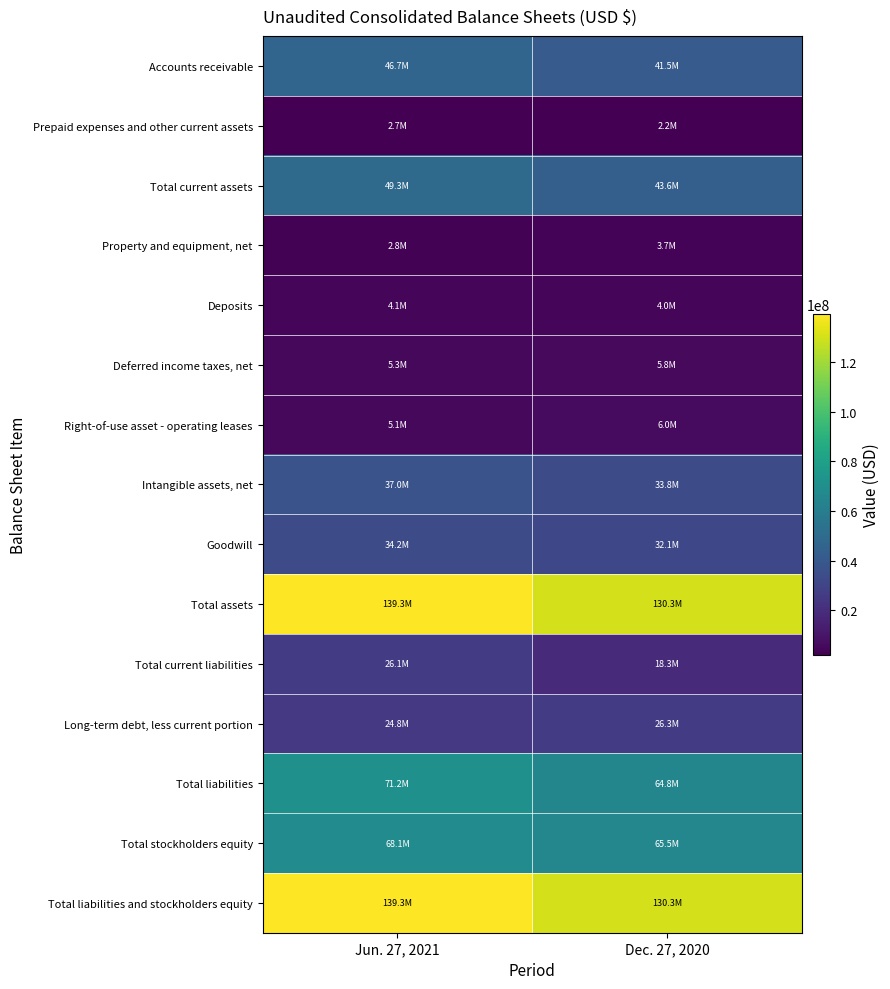

Between Jun. 27, 2021 and Dec. 27, 2020, which is larger?

Jun. 27, 2021